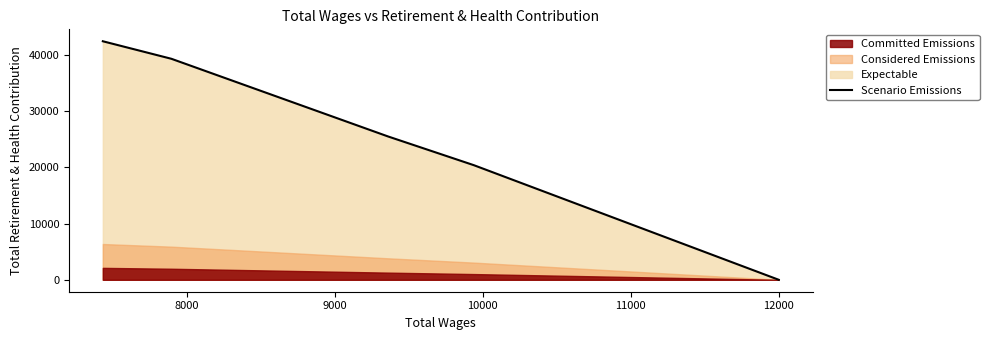

How many values exceed 25489?

2